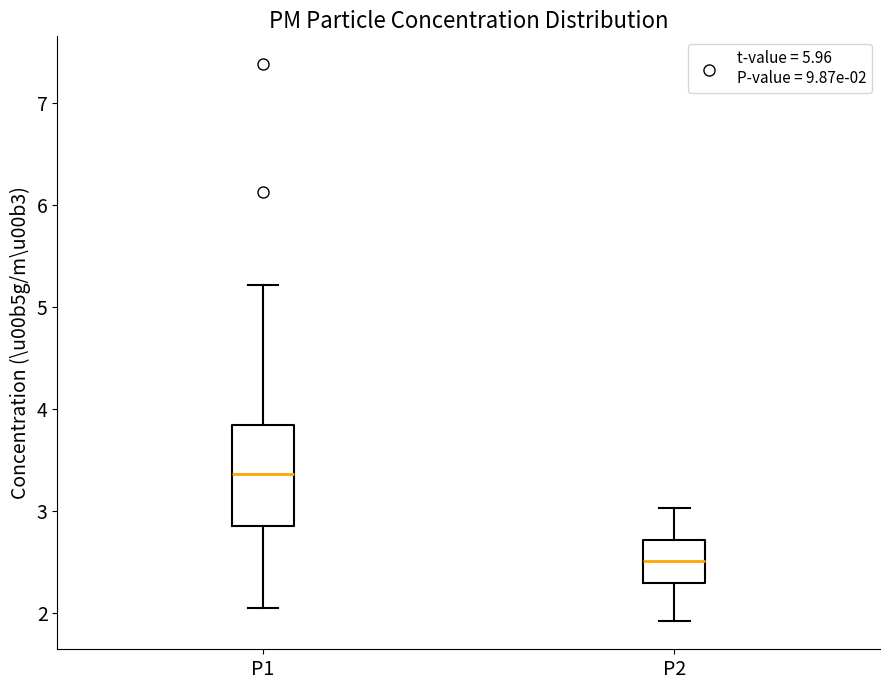

Comparing the boxes themselves (not the whiskers), which one is the tallest?

P1